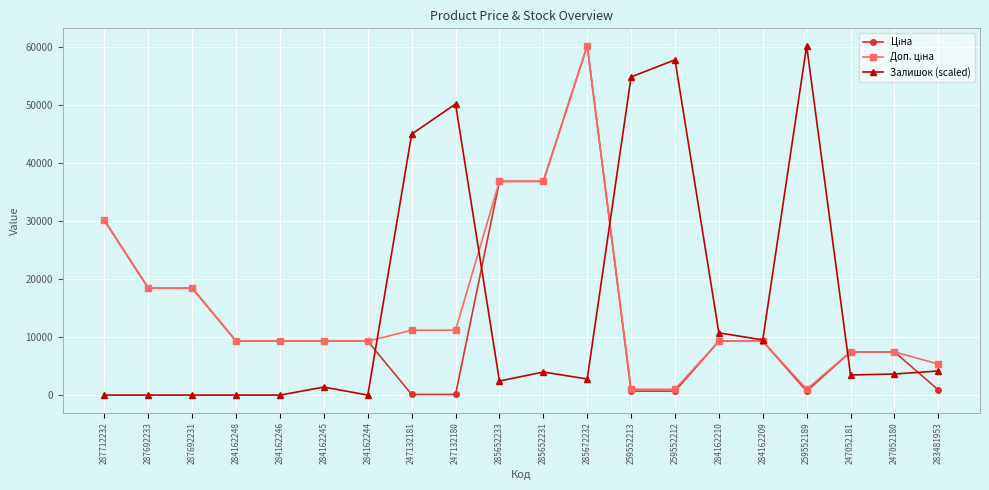

Is this an area chart (filled region under the line)?

No